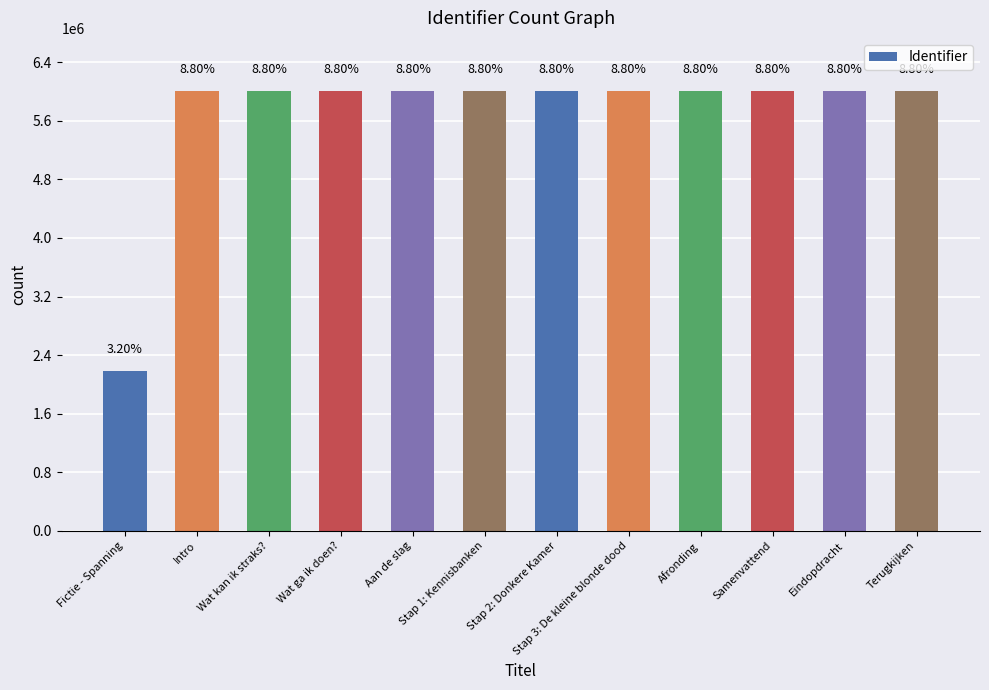

Rank the categories by value from highest to lowest.

Terugkijken, Eindopdracht, Samenvattend, Afronding, Stap 3: De kleine blonde dood, Stap 2: Donkere Kamer, Stap 1: Kennisbanken, Aan de slag, Wat ga ik doen?, Wat kan ik straks?, Intro, Fictie - Spanning